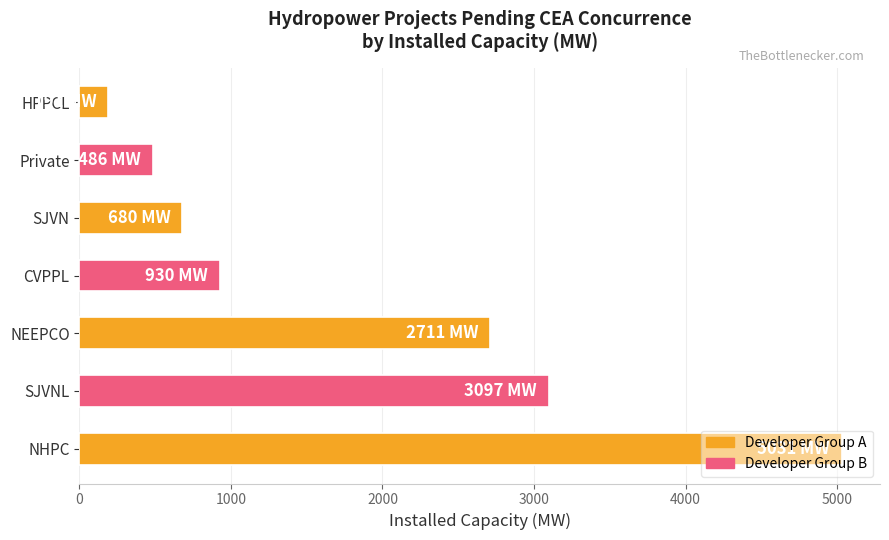

Which label corresponds to the smallest value in the chart?

HPPCL